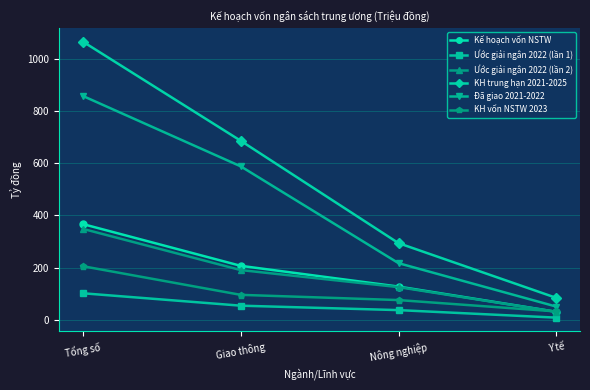

What is the difference between the highest and lowest values at Nông nghiệp?

256.1